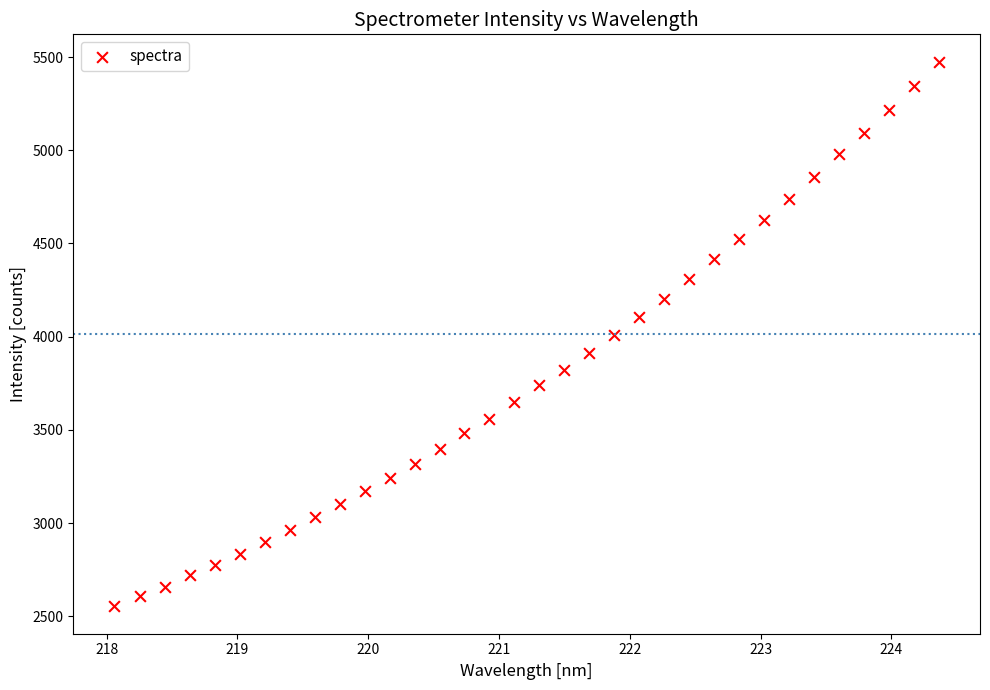

What is the range of X values (max minus min)?

6.3